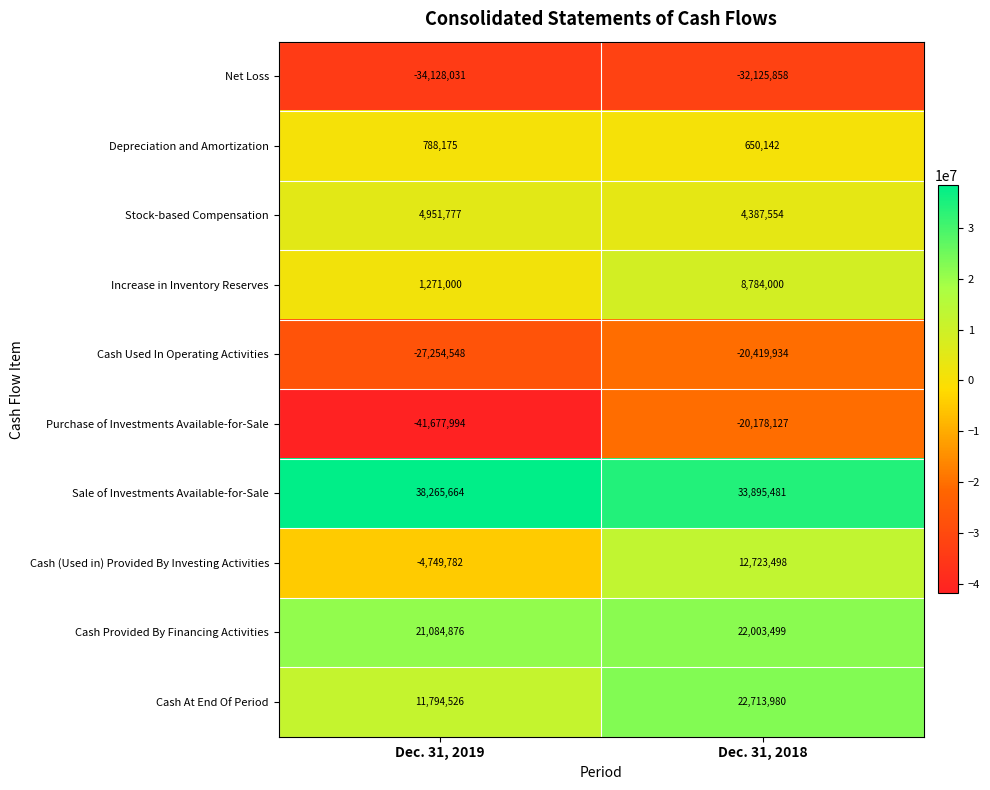

What is the minimum value shown in the chart?

-41677994